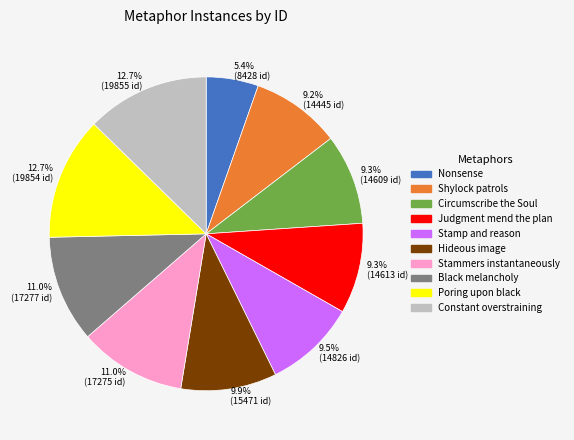

The Stammers instantaneously slice represents 1% of the pie. True or false?

False